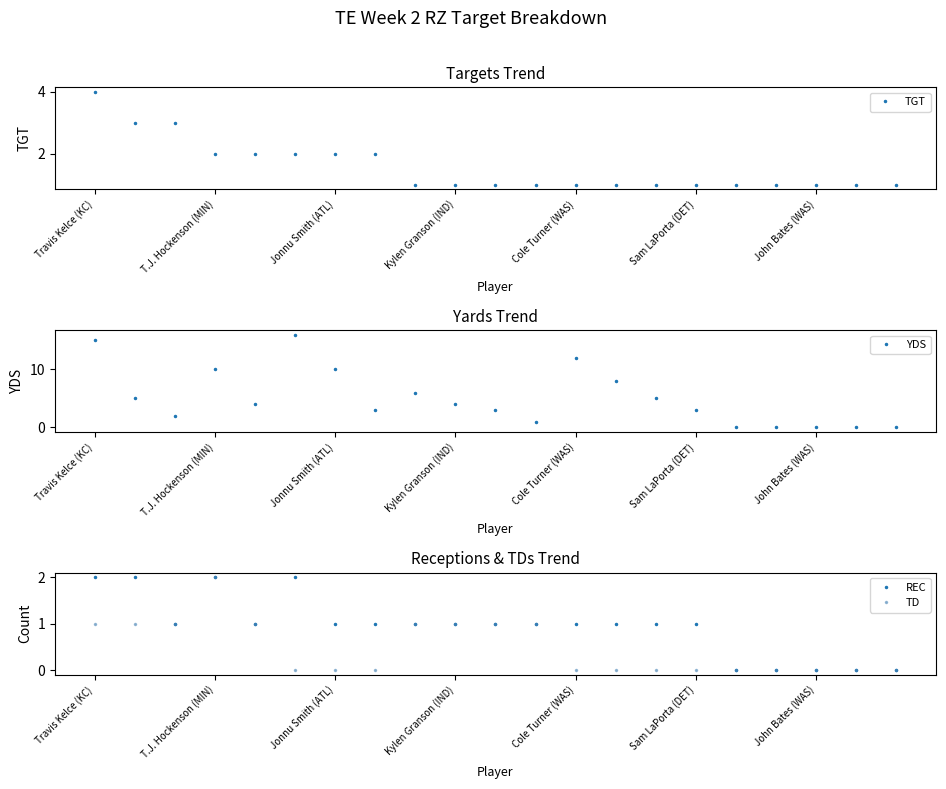

True or false: REC has a value of 2 at Travis Kelce (KC).

True